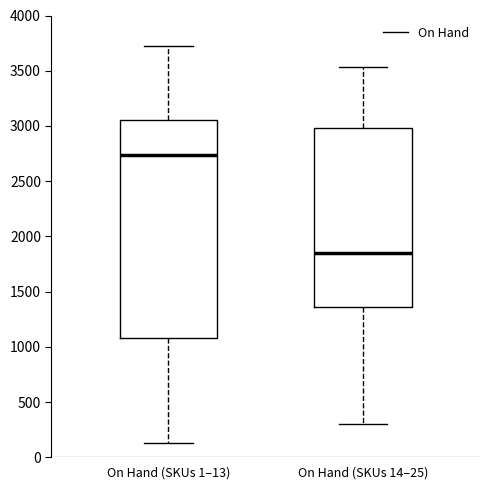

Reading left to right, transcribe this box plot: for each box, give where its median line is, the range the box spans, and where its two whiskers end, as read against the y-axis. The values are not printed on the chart, so give them approximately, as read against the axis.

On Hand (SKUs 1–13): median 2750, box 1100 to 3050, whiskers 150 to 3750
On Hand (SKUs 14–25): median 1850, box 1350 to 3000, whiskers 300 to 3550